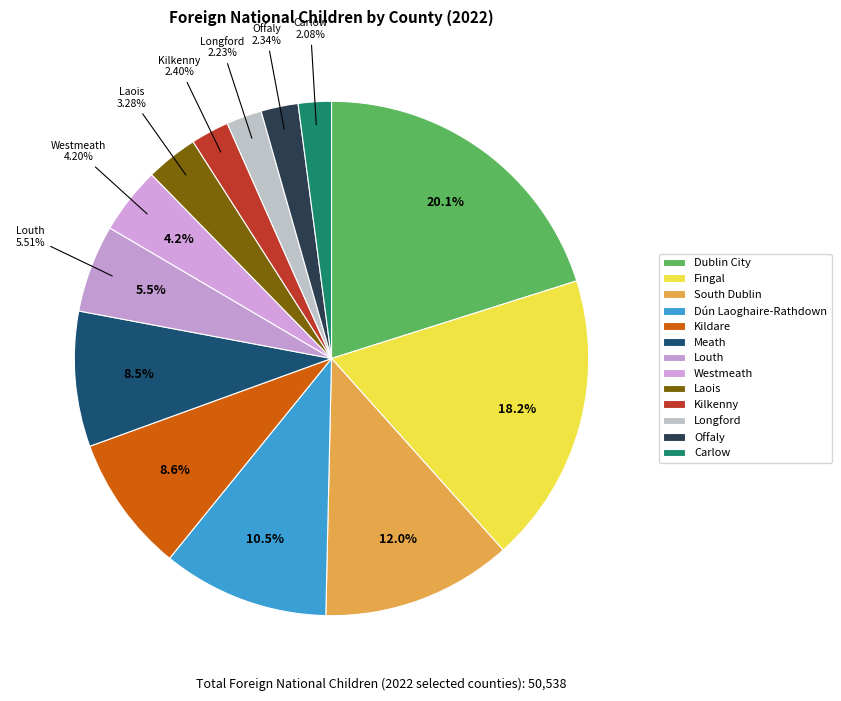

Is it true that Louth is 6% of the pie?

True